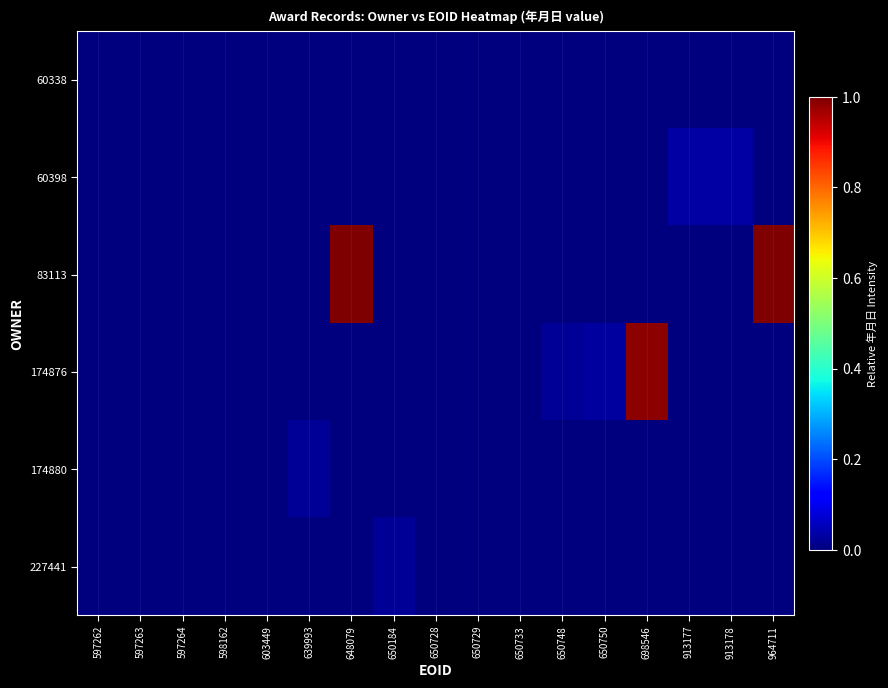

Rank the series at 597263 from lowest to highest value.

60338, 60398, 83113, 174876, 227441, 174880